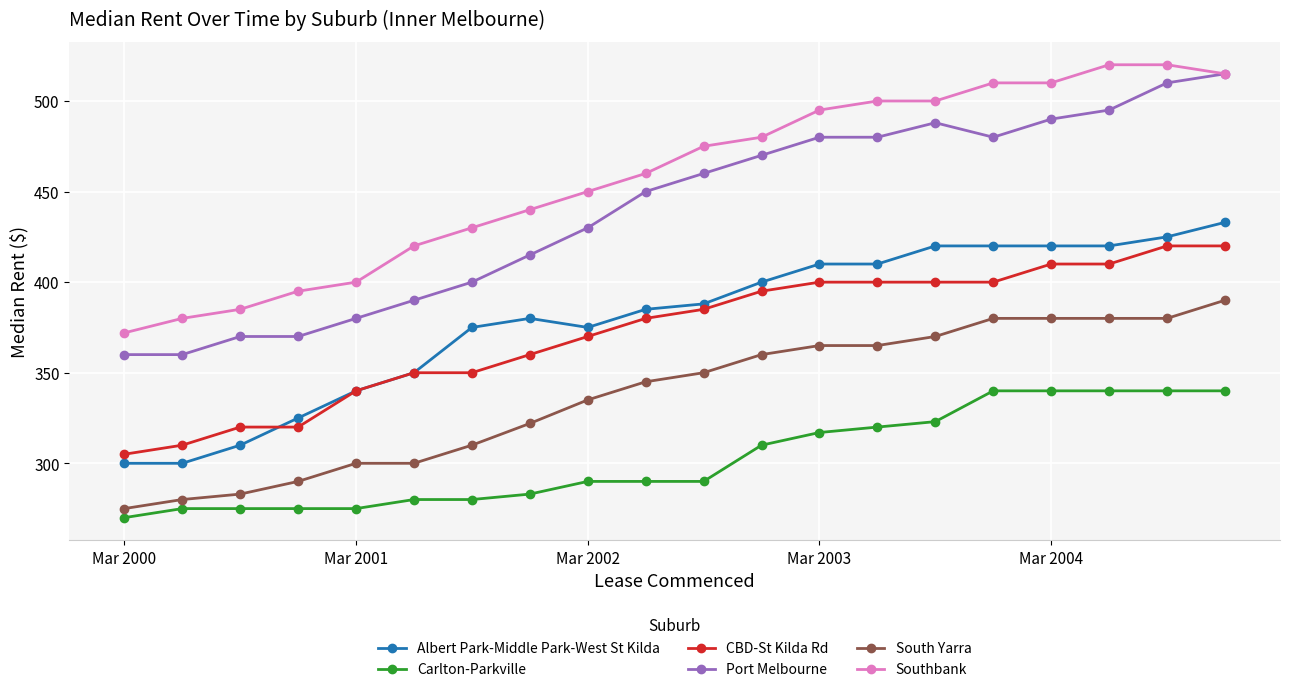

How many lines are shown in the chart?

6